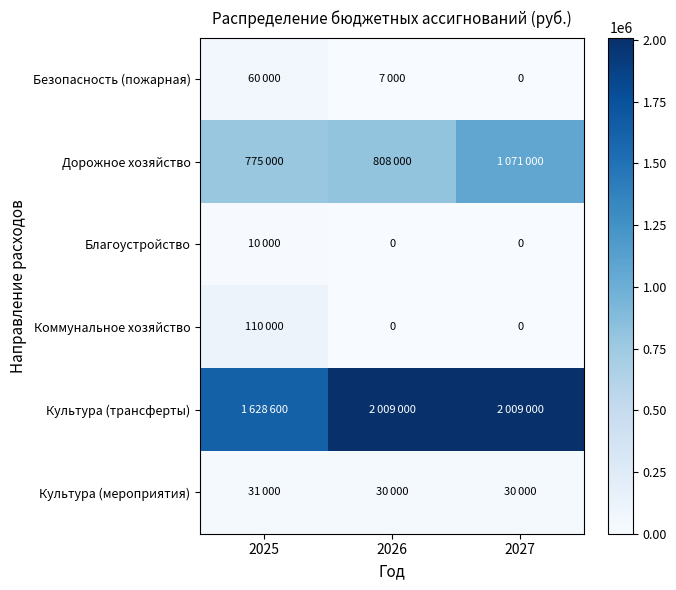

At which label does Коммунальное хозяйство reach its peak?

2025